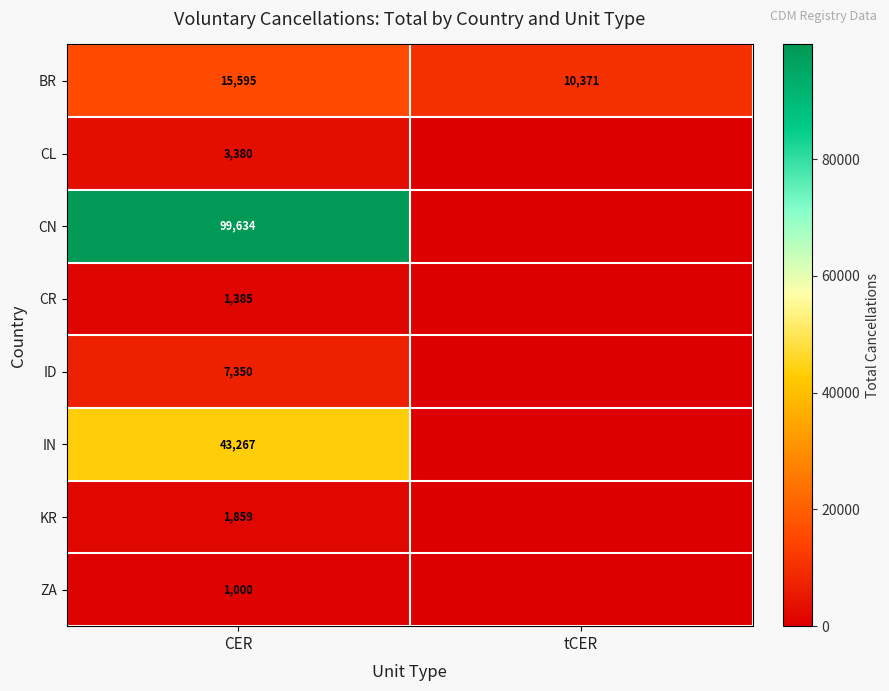

Rank the series at CER from highest to lowest value.

CN, IN, BR, ID, CL, KR, CR, ZA